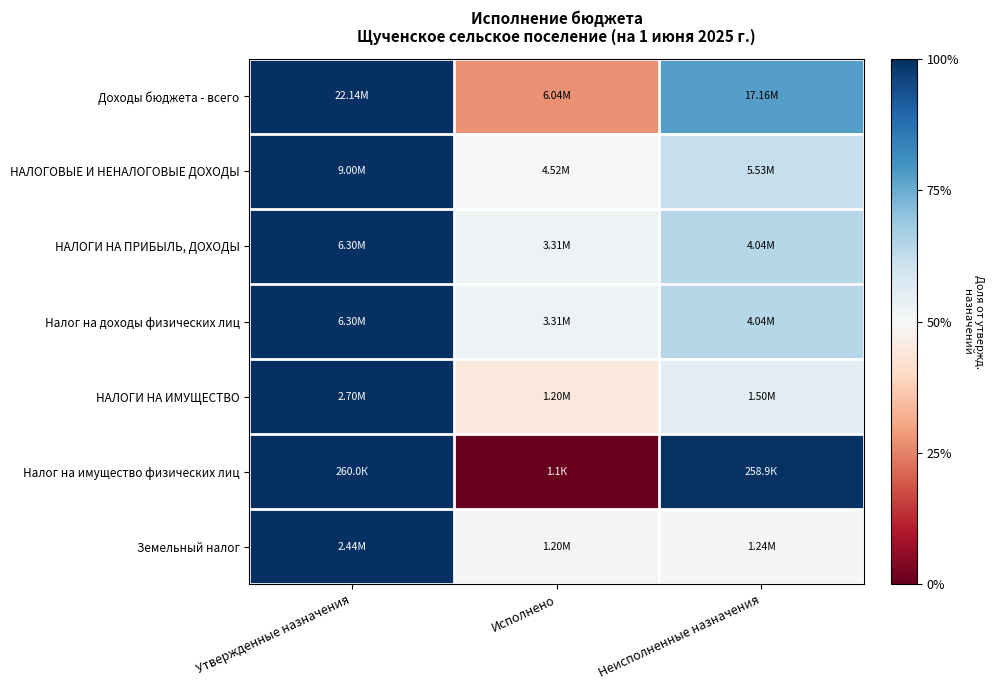

Which has a higher value, Неисполненные назначения or Исполнено?

Неисполненные назначения